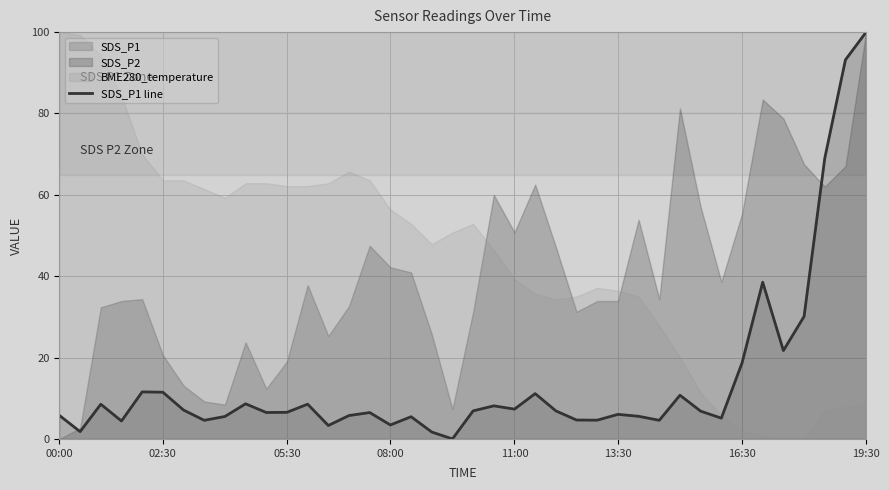

The chart shows a value of 15.1 at 30. True or false?

False